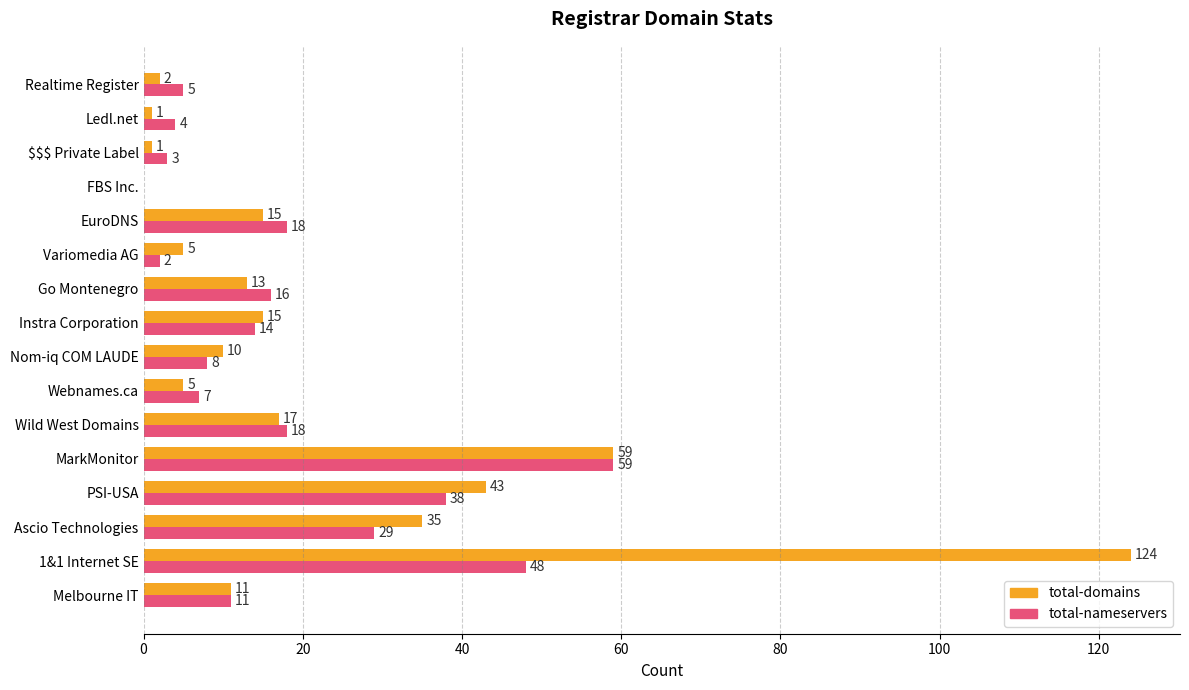

How many categories are shown in the chart?

16